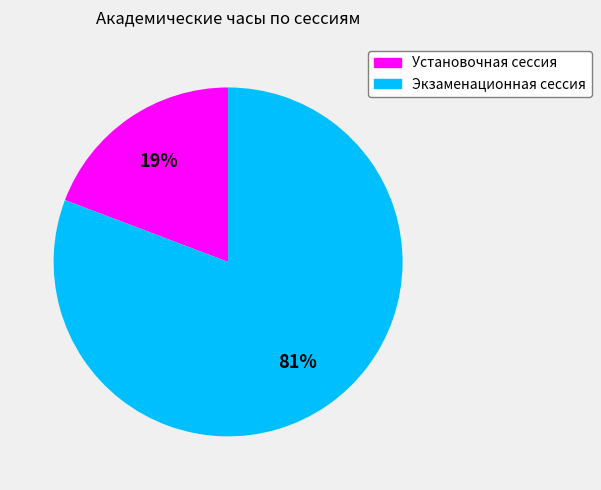

Do Экзаменационная сессия and Установочная сессия together represent more than half of the pie?

Yes